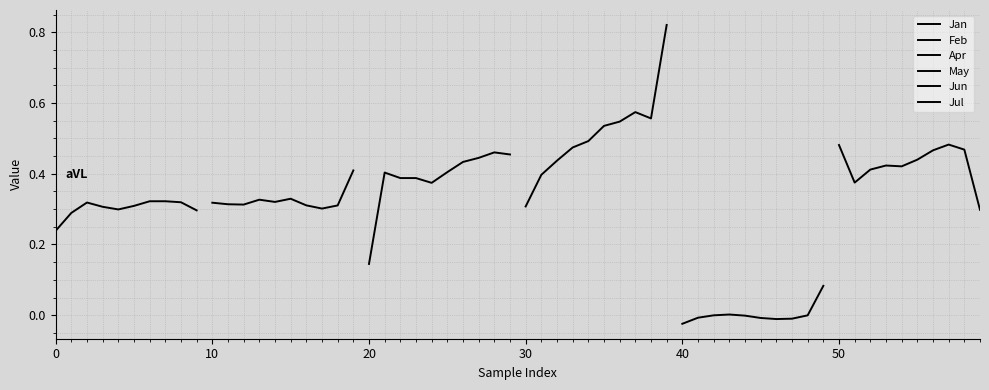

Reading left to right, extract all data points from this chart.

Jan: 0.2	0.3	0.3	0.3	0.3	0.3	0.3	0.3	0.3	0.3
Feb: 0.3	0.3	0.3	0.3	0.3	0.3	0.3	0.3	0.3	0.4
Apr: 0.1	0.4	0.4	0.4	0.4	0.4	0.4	0.4	0.5	0.5
May: 0.3	0.4	0.4	0.5	0.5	0.5	0.5	0.6	0.6	0.8
Jun: -0.0	-0.0	-0.0	0.0	-0.0	-0.0	-0.0	-0.0	-0.0	0.1
Jul: 0.5	0.4	0.4	0.4	0.4	0.4	0.5	0.5	0.5	0.3